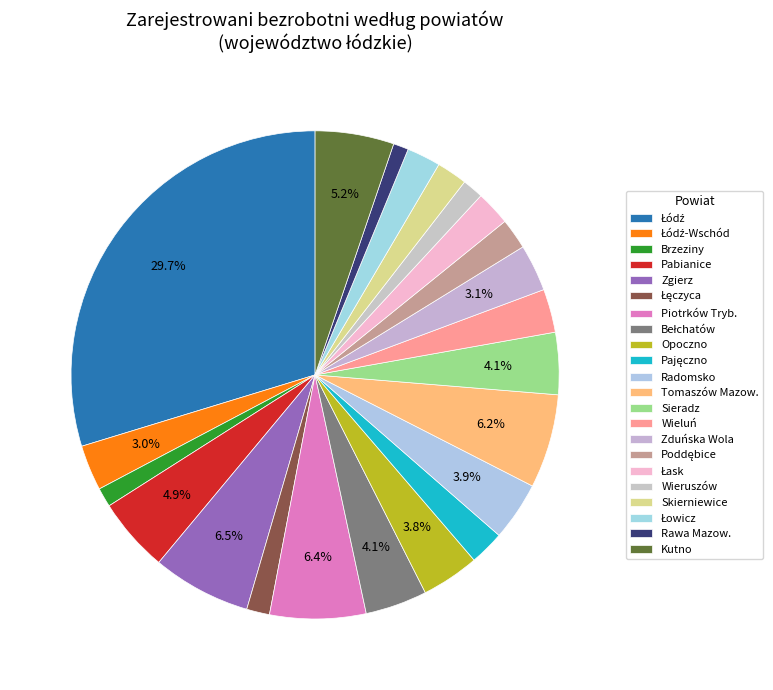

Count the number of slices in the pie.

22